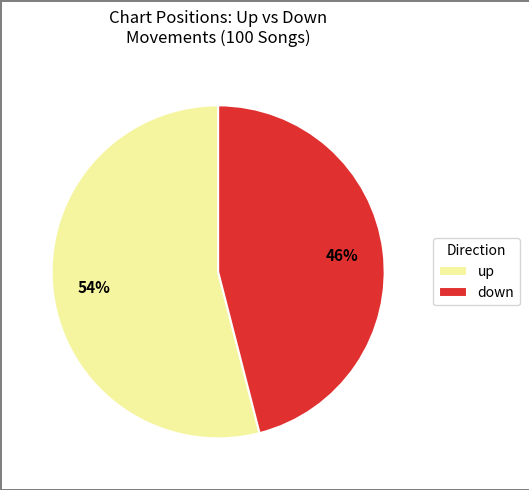

Is there any slice that represents more than half of the pie?

Yes